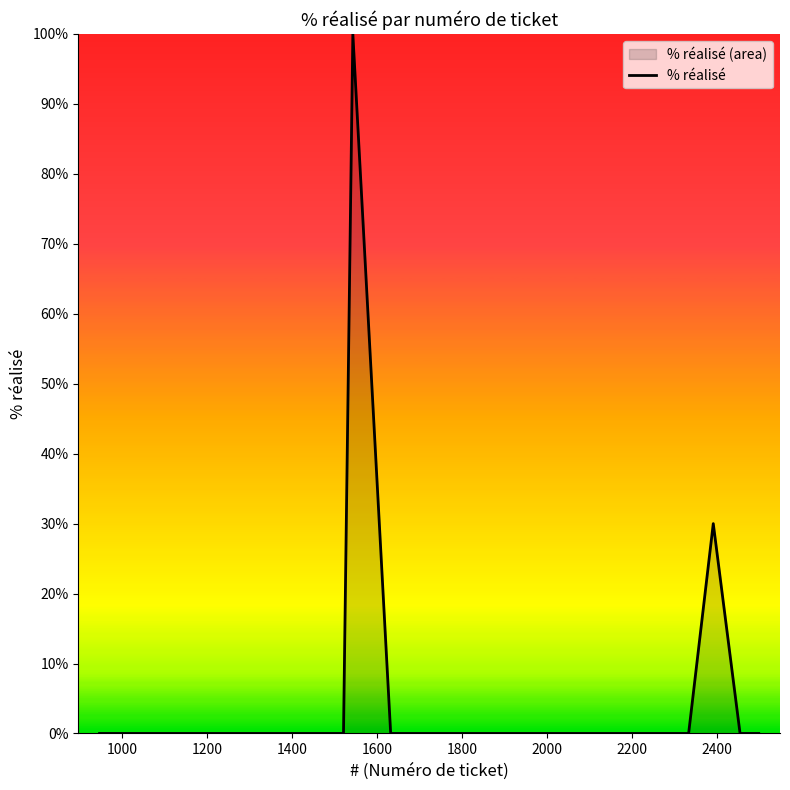

How many lines are shown in the chart?

1